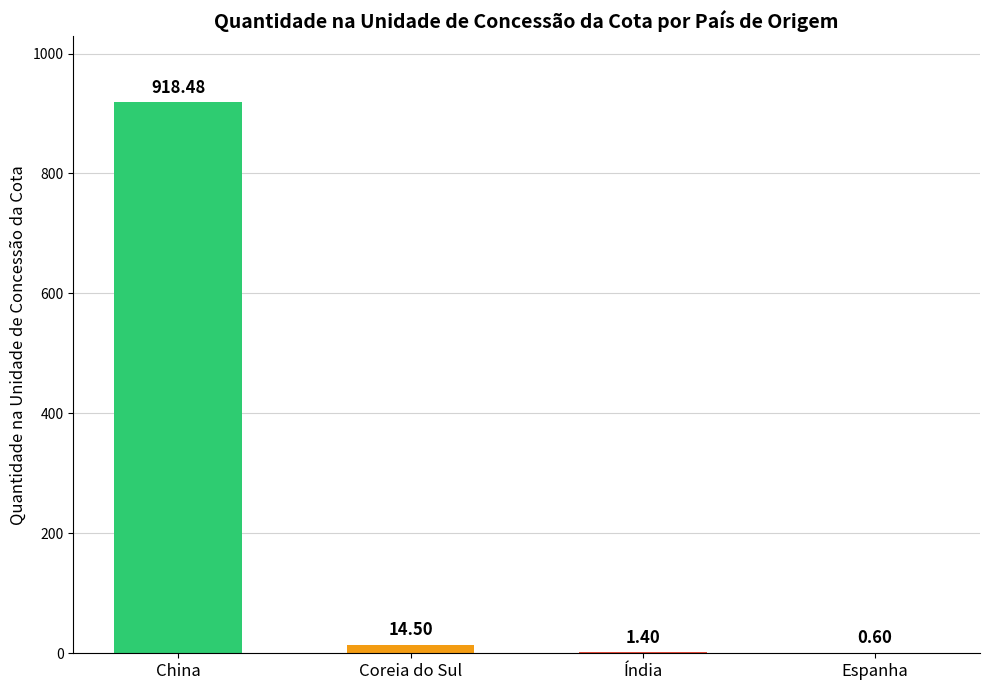

What is the difference between the values at Coreia do Sul and China?

904.0